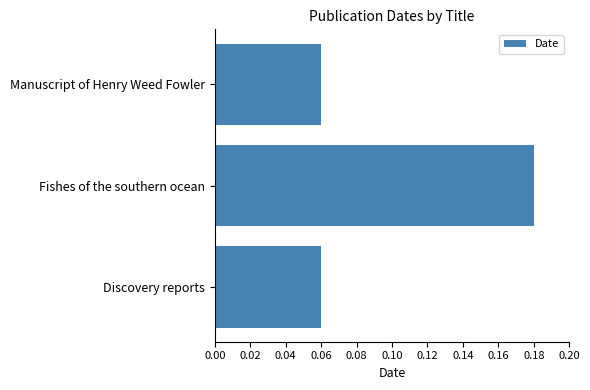

How many bars are there in total?

3